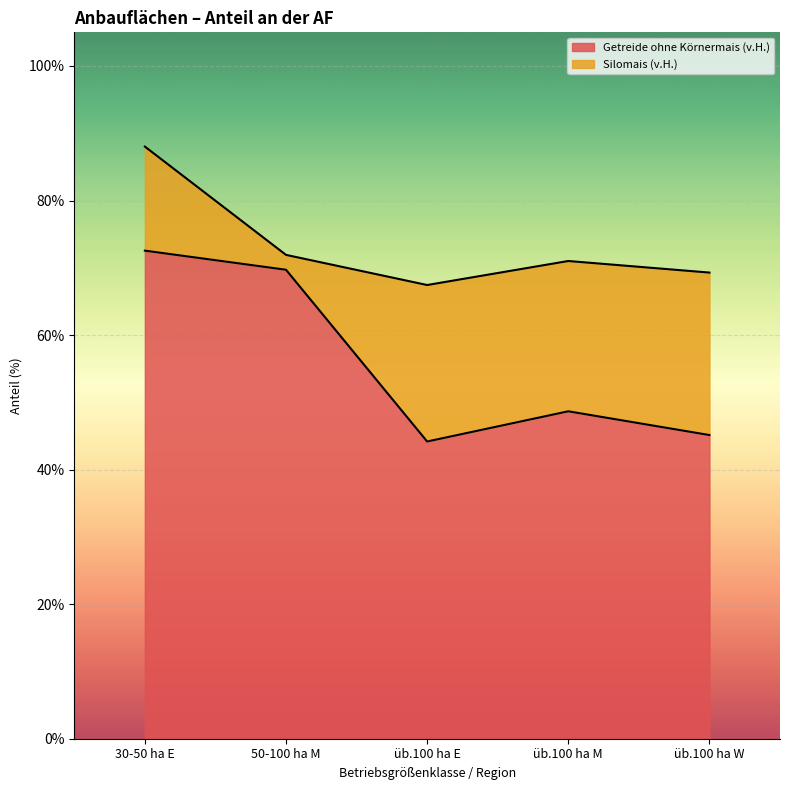

At which label is the value closest to 58?

üb.100 ha M